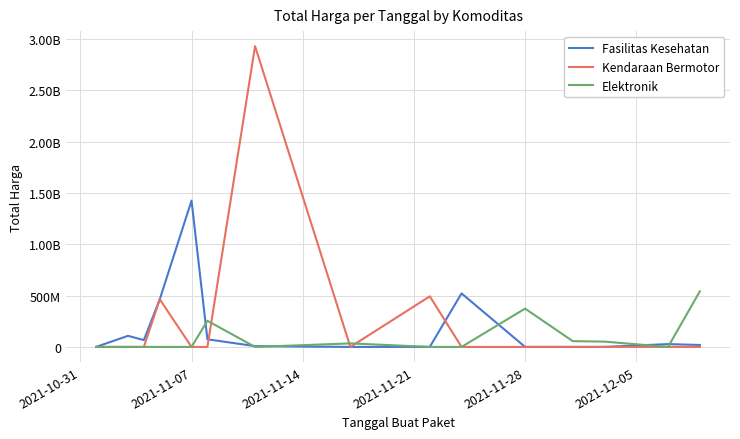

Does the chart have visible grid lines?

Yes